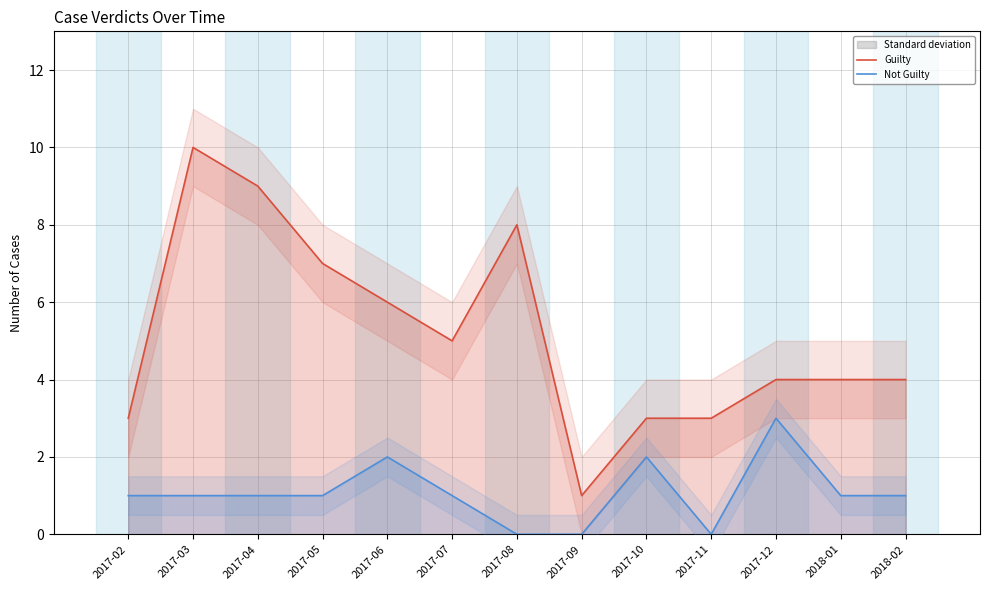

True or false: Guilty and Not Guilty intersect in this chart.

False